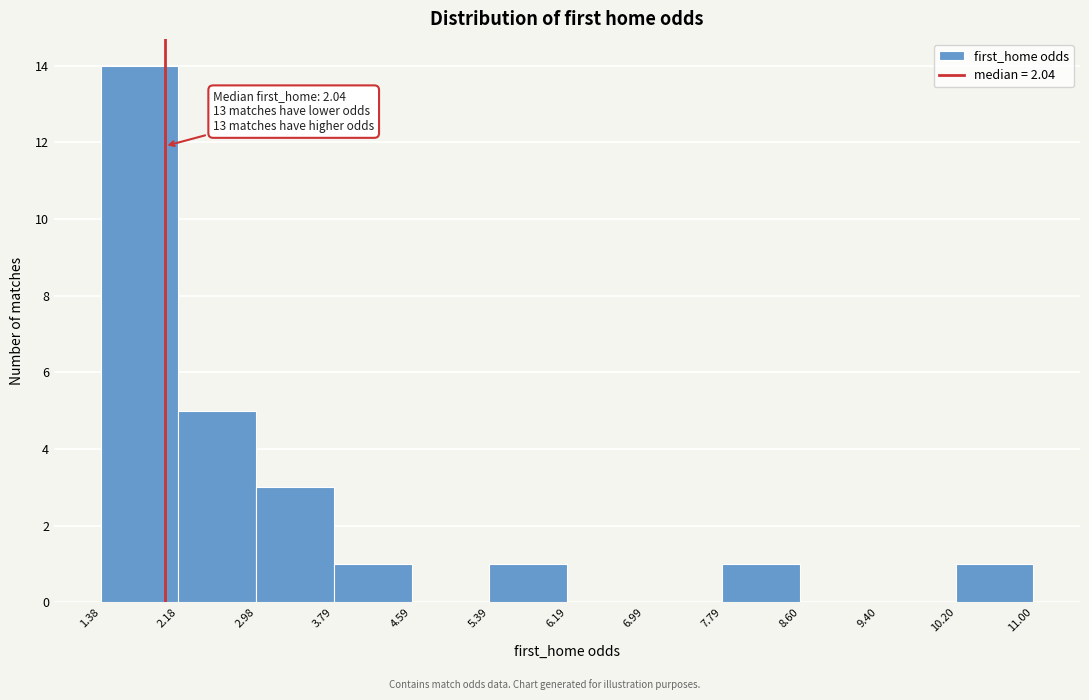

Which range on the x-axis has the tallest bar?

1.38 to 2.18